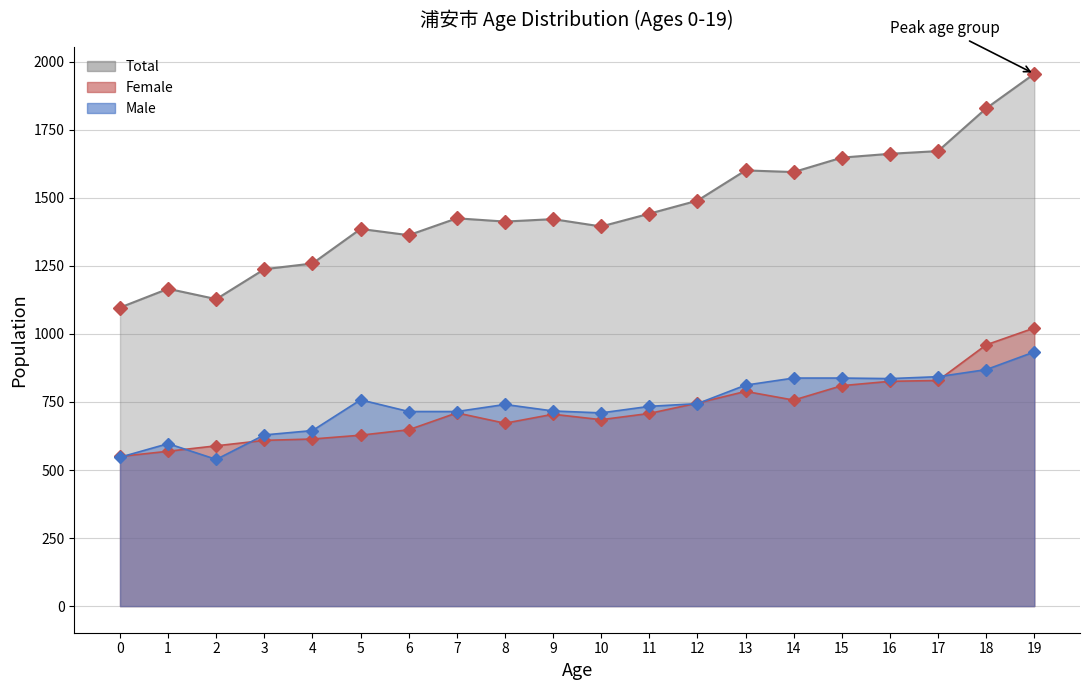

How many data points in Total are above 1425?

9